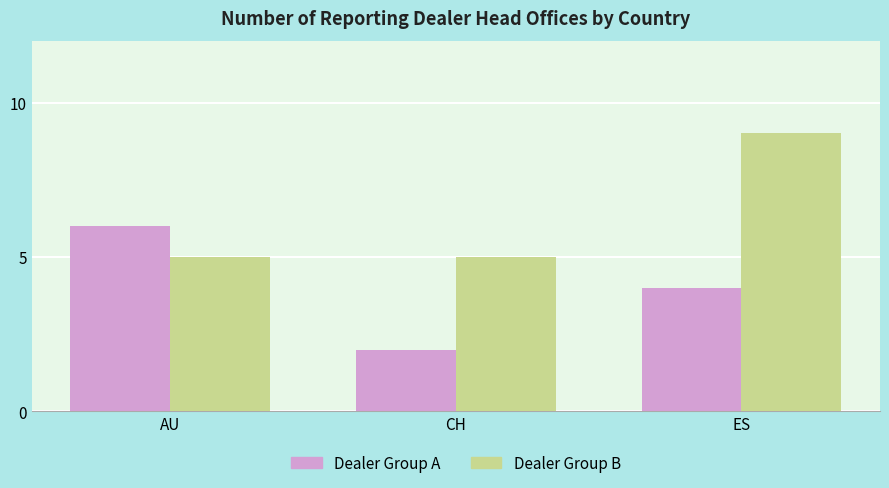

Which label corresponds to the smallest value in the chart?

CH